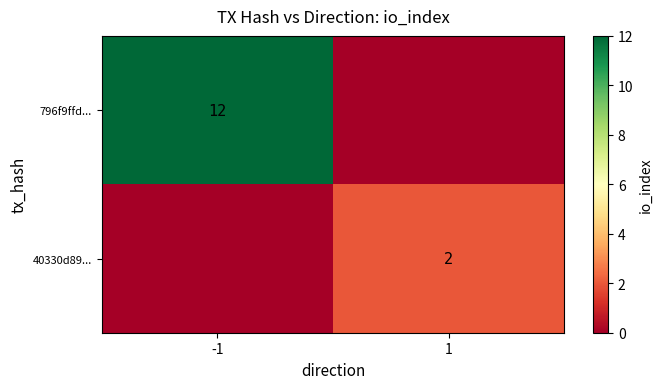

True or false: 40330d89... has a value of 2 at 1.

True